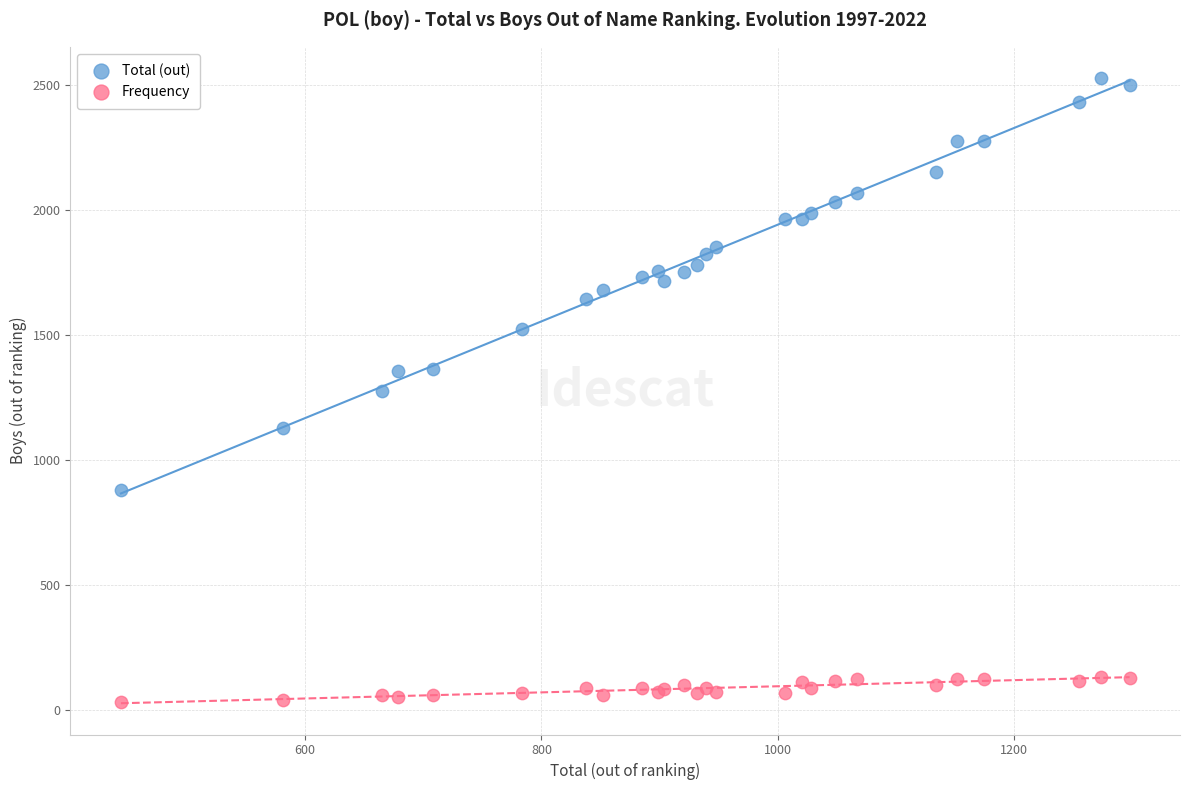

Which series reaches the maximum Y coordinate?

Total (out)